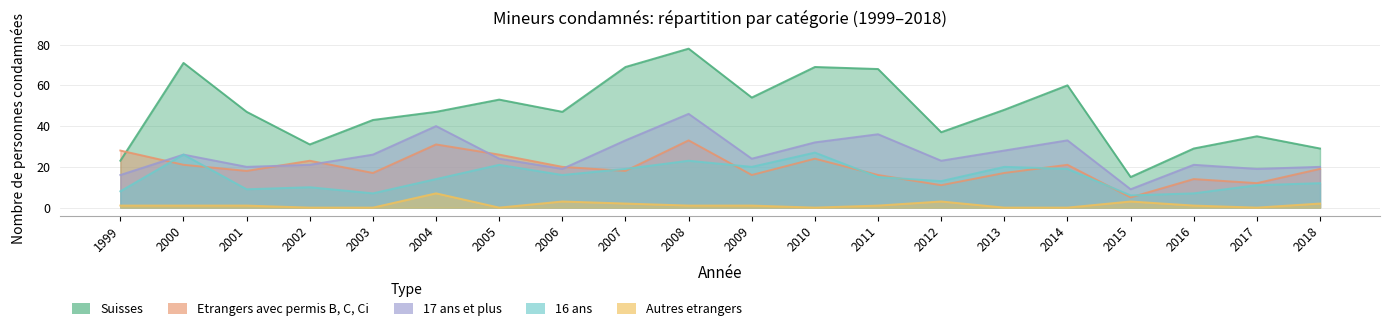

Between 2001 and 2007, which series saw the biggest shift?

Suisses